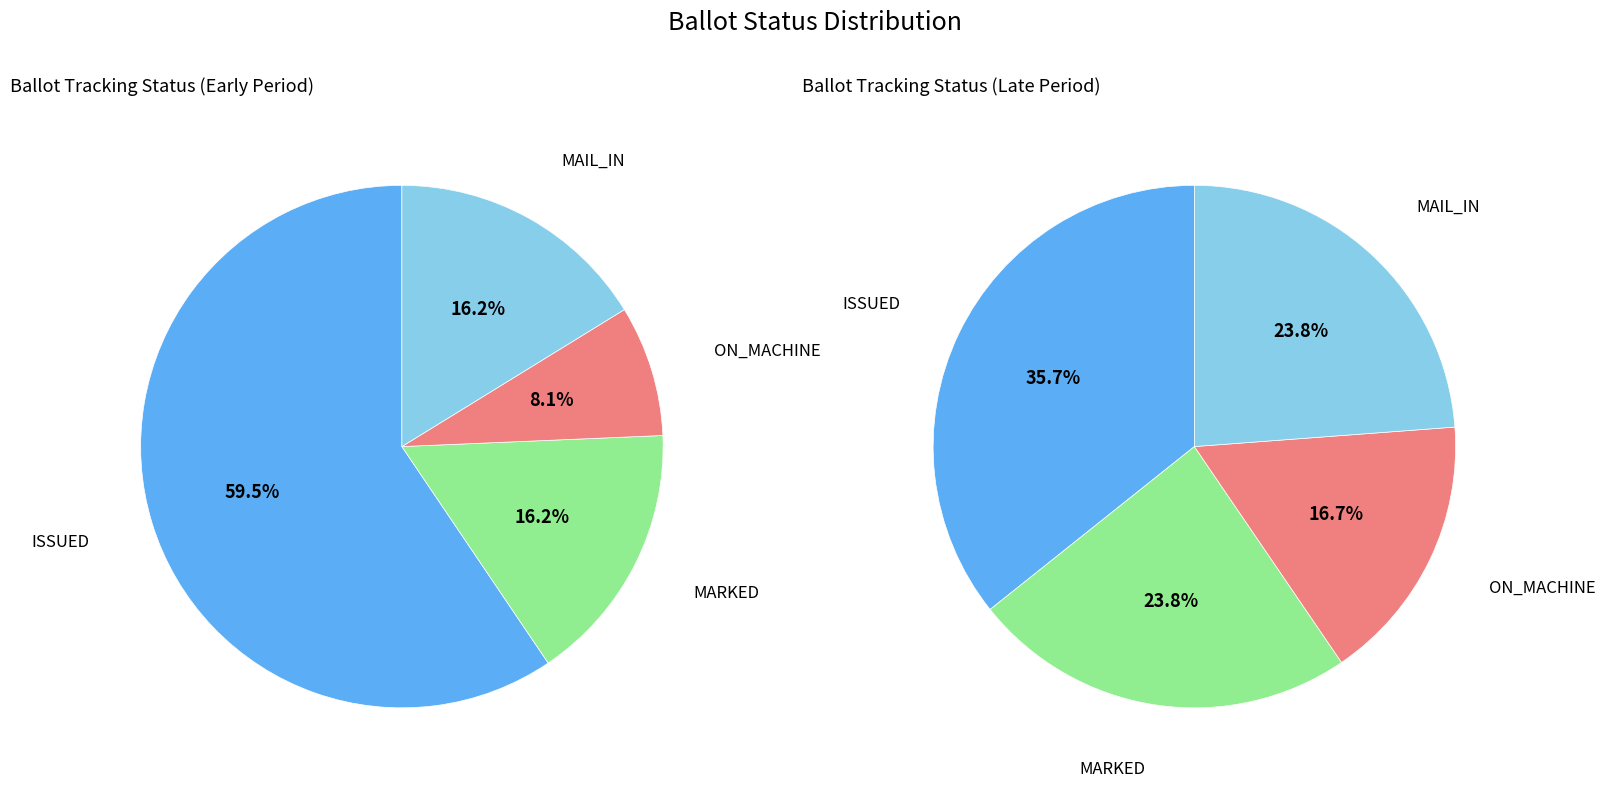

Count the number of slices in the pie.

4